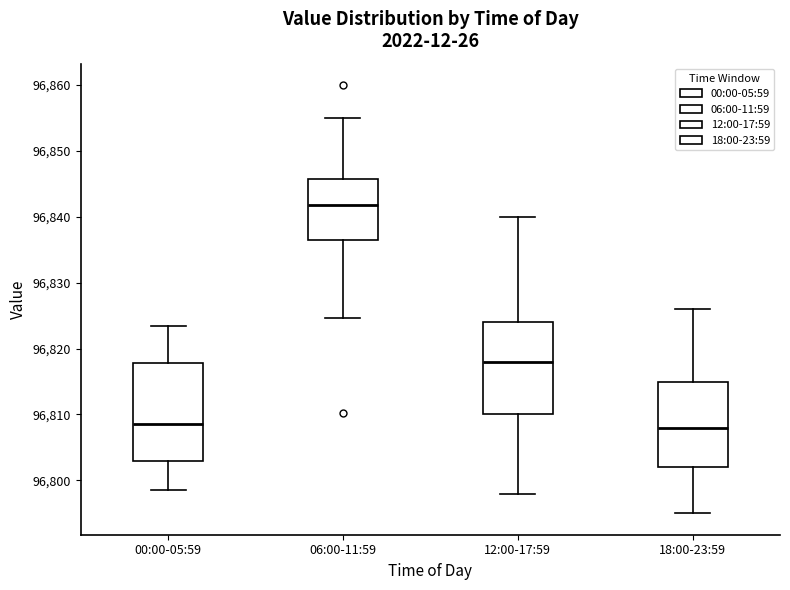

Where is the upper edge of the box for 00:00-05:59 on the y-axis? The values are not printed on the chart, so give them approximately, as read against the axis.

96818